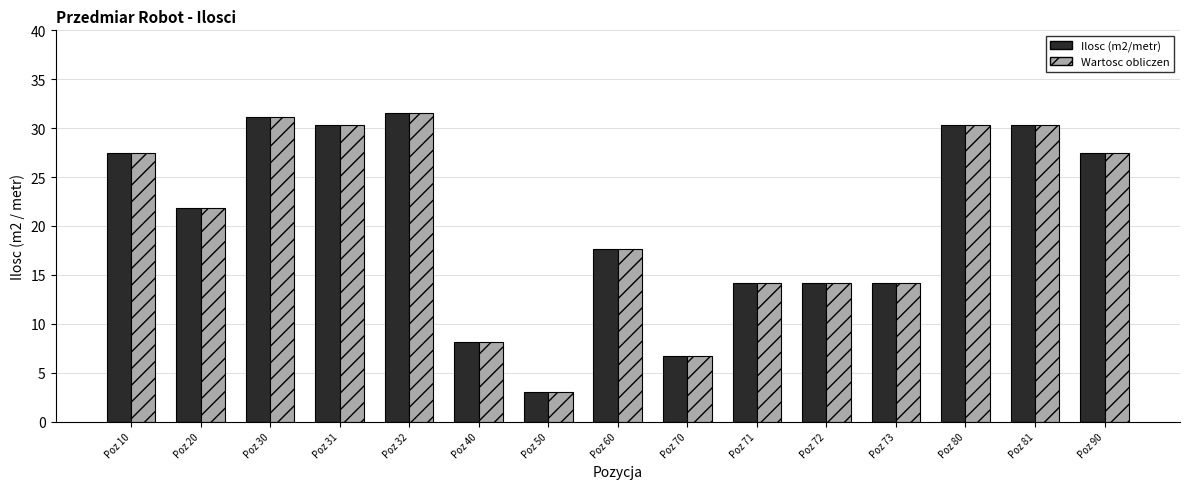

True or false: Wartosc obliczen has a value of 26.9 at Poz 60.

False